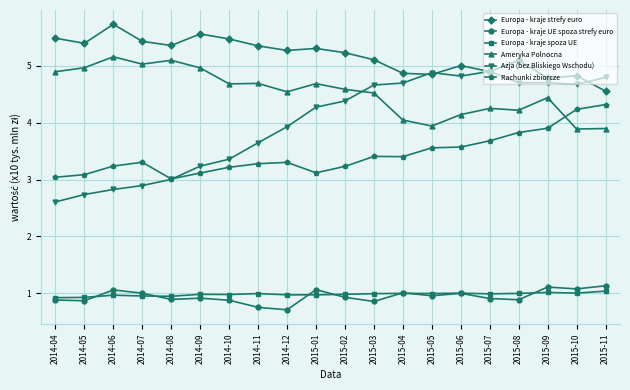

What is the difference between the highest and lowest values at 2014-09?

4.6